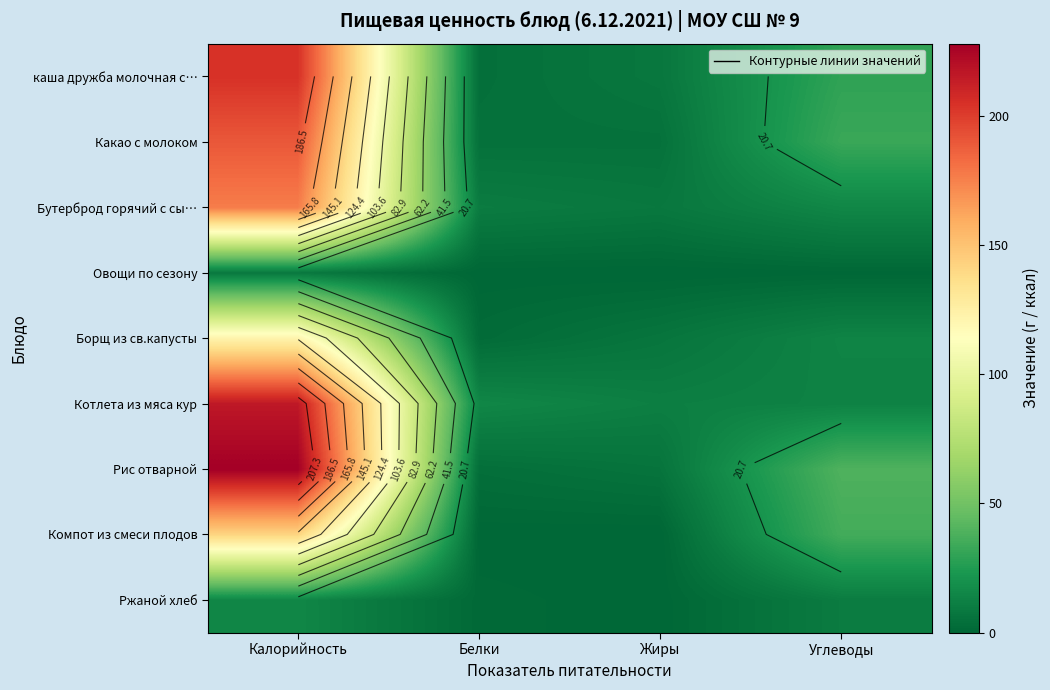

Rank the categories by Какао с молоком value from highest to lowest.

Калорийность, Углеводы, Жиры, Белки